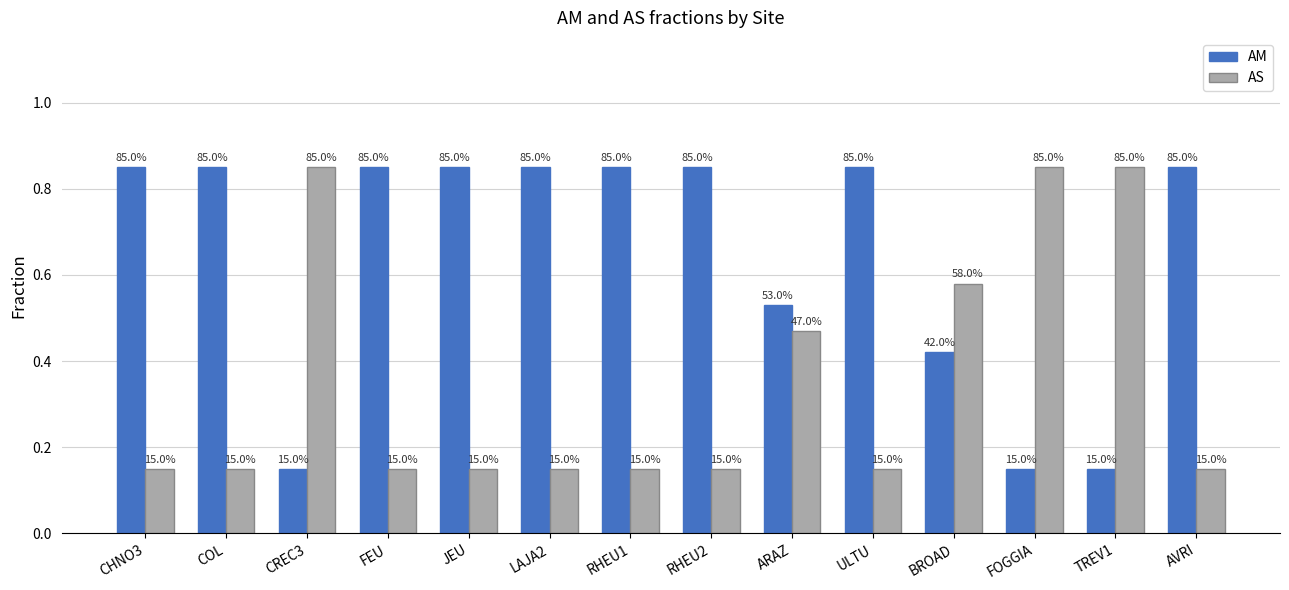

What is the value of the AS bar at the 1st from the left?

0.1